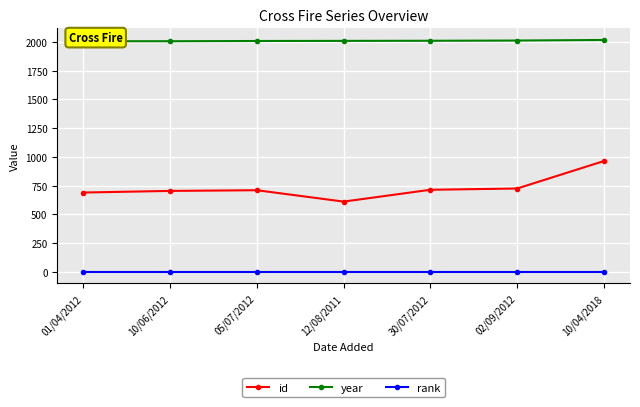

Is the value of id at 30/07/2012 greater than the value of rank at 10/04/2018?

Yes